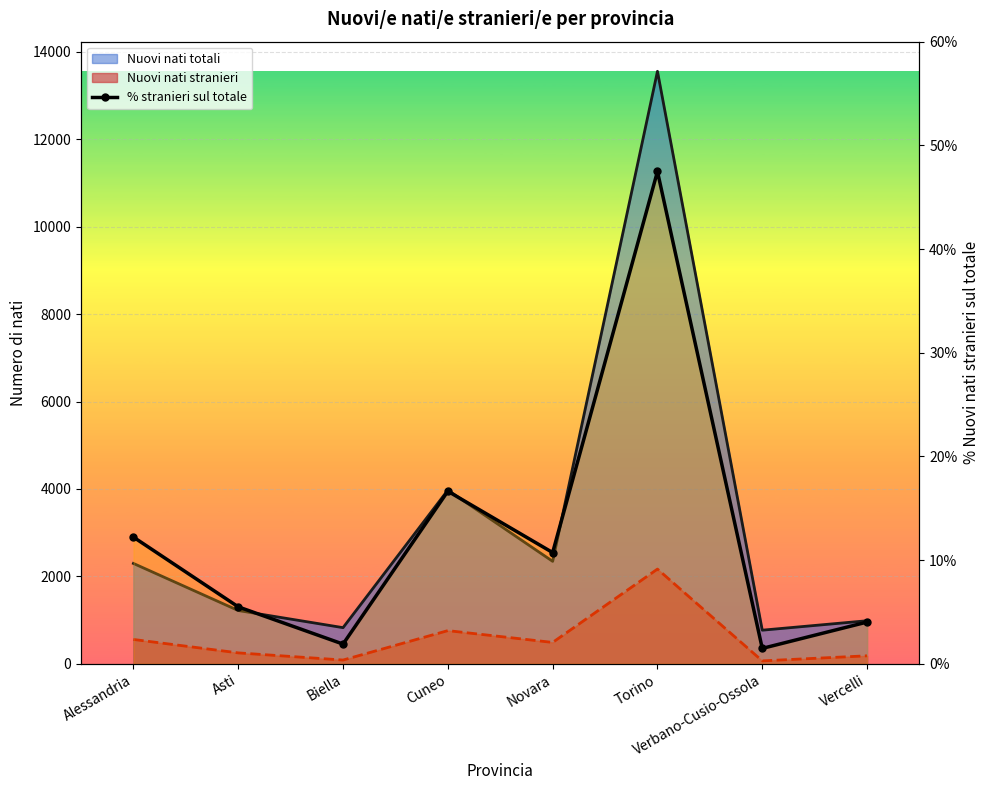

What is the average value?

12.5